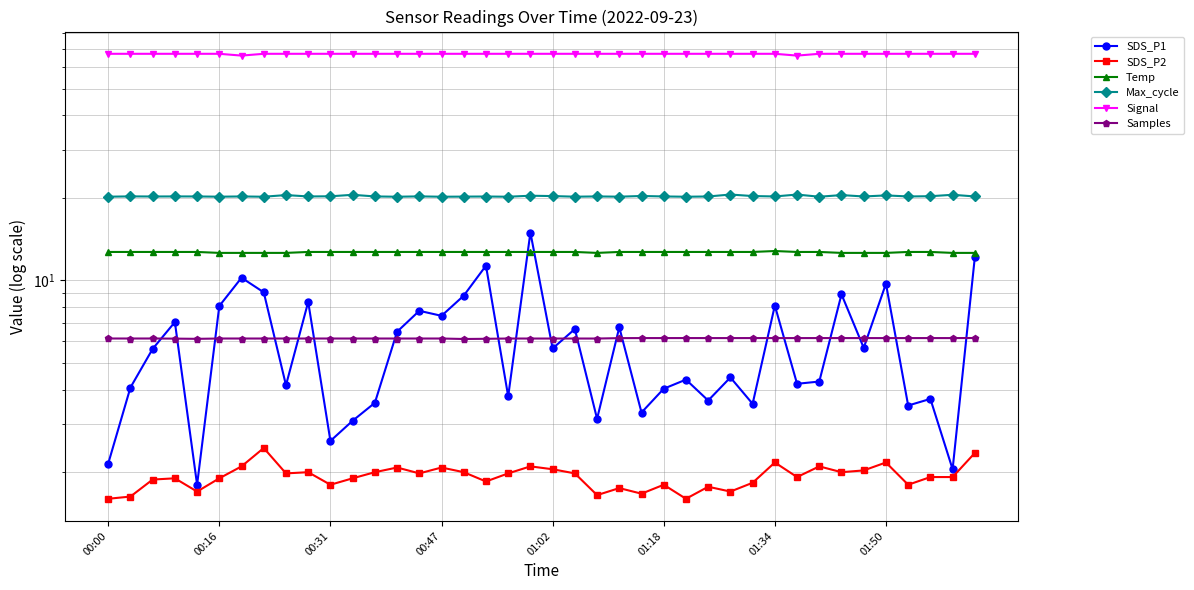

What is the difference between the maximum and minimum values in the Max_cycle series?

0.4